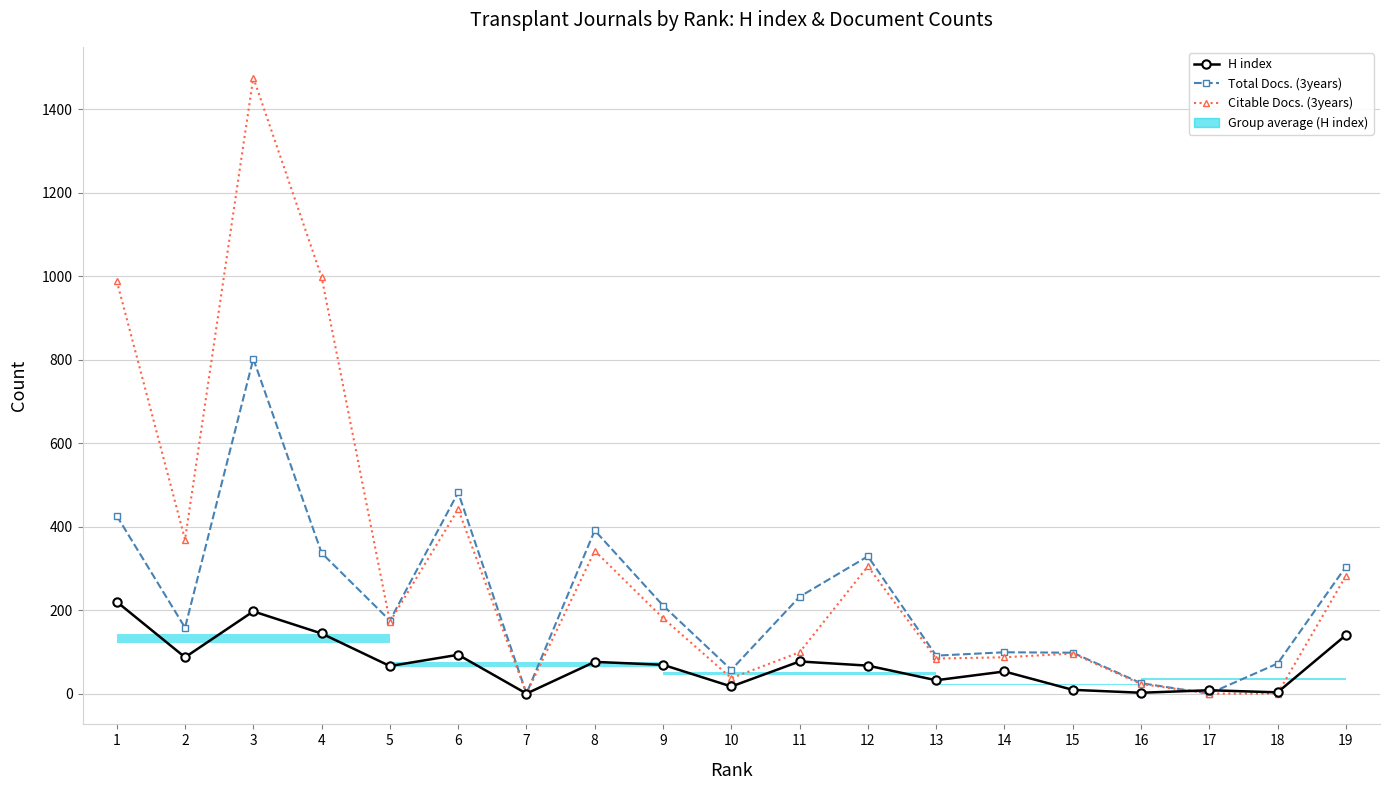

True or false: Citable Docs. (3years) has a value of 1446 at 1.

False